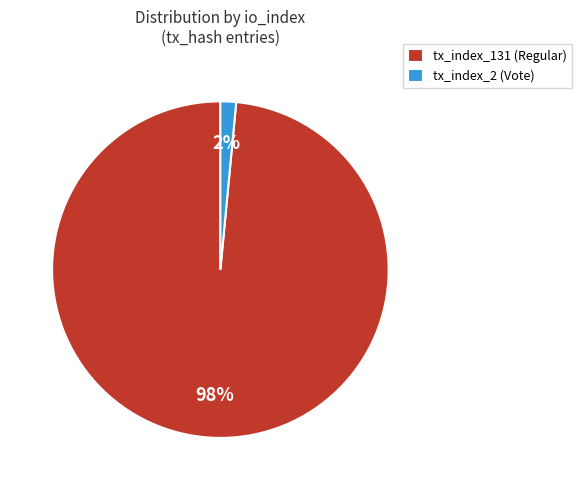

True or false: tx_index_131 (Regular) accounts for 98% of the total.

True